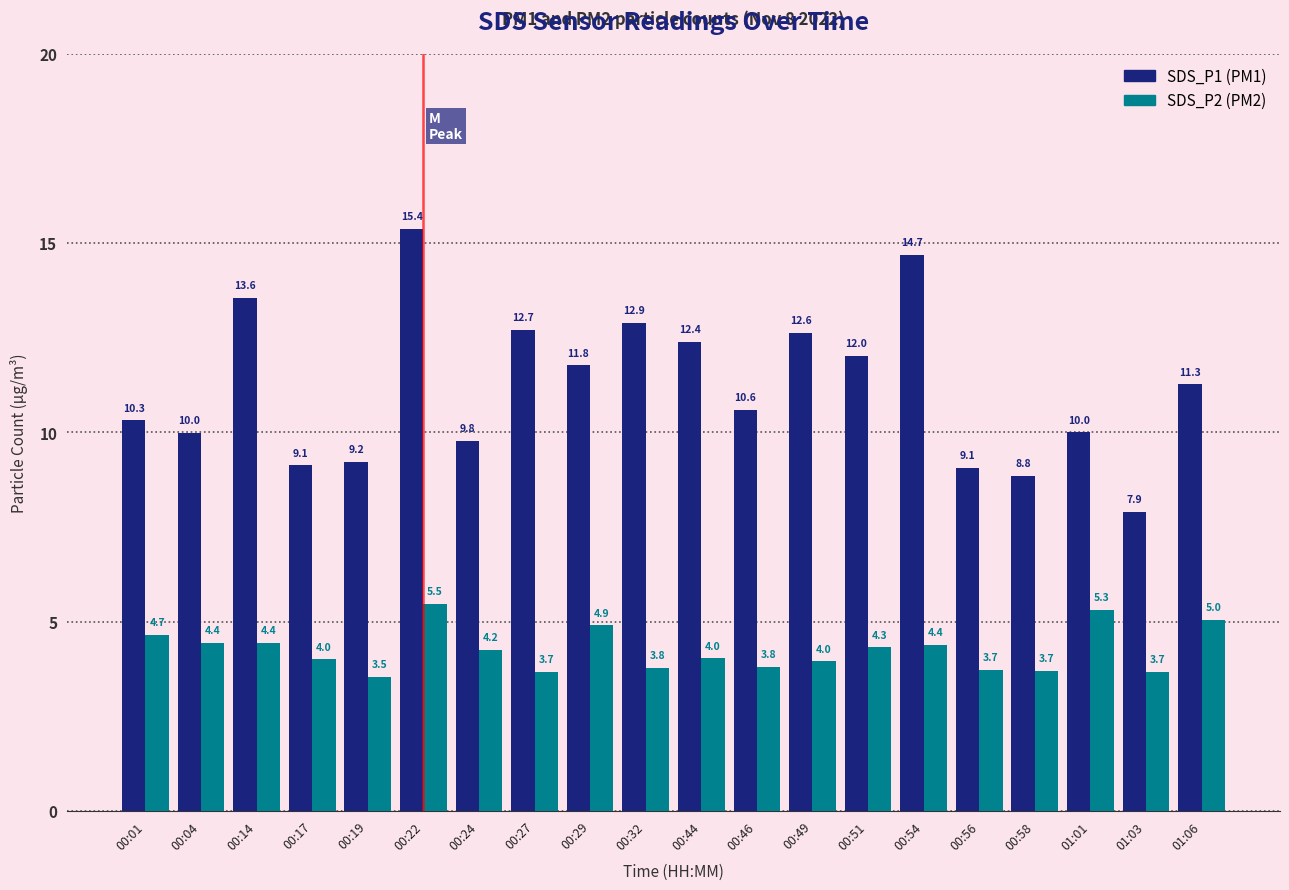

At which category is the sum across all series the highest?

00:22